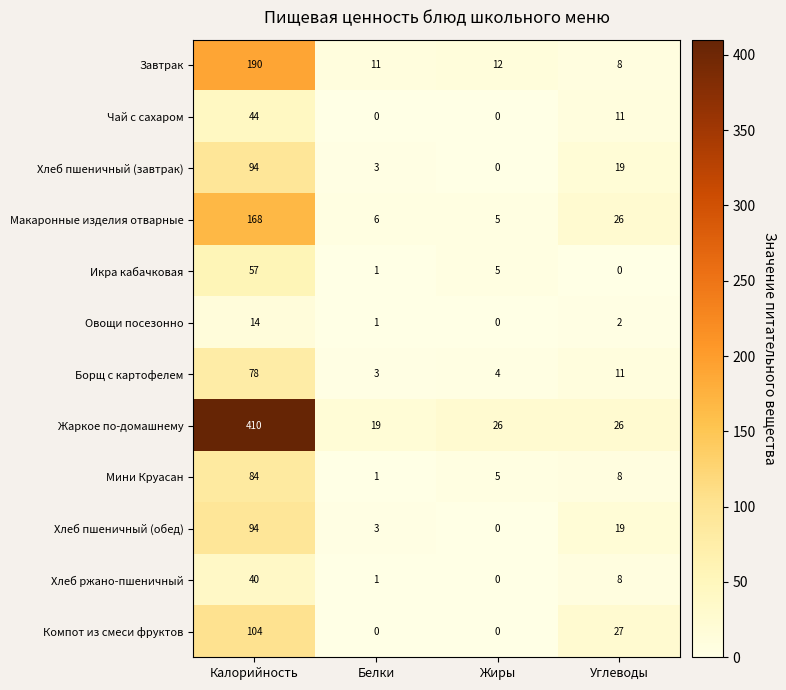

What is the sum of the Мини Круасан values at Углеводы and Жиры?

13